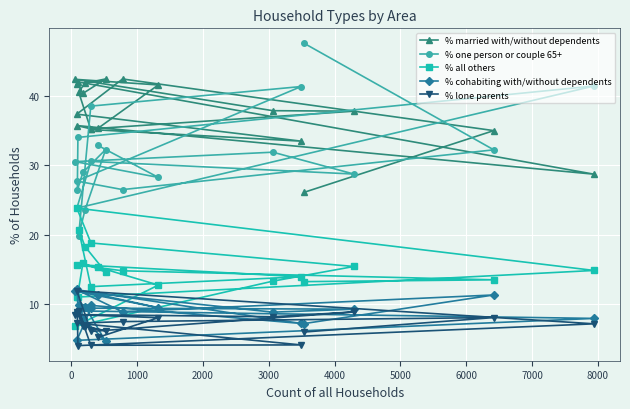

What is the difference between the maximum and minimum values in the % one person or couple 65+ series?

27.7